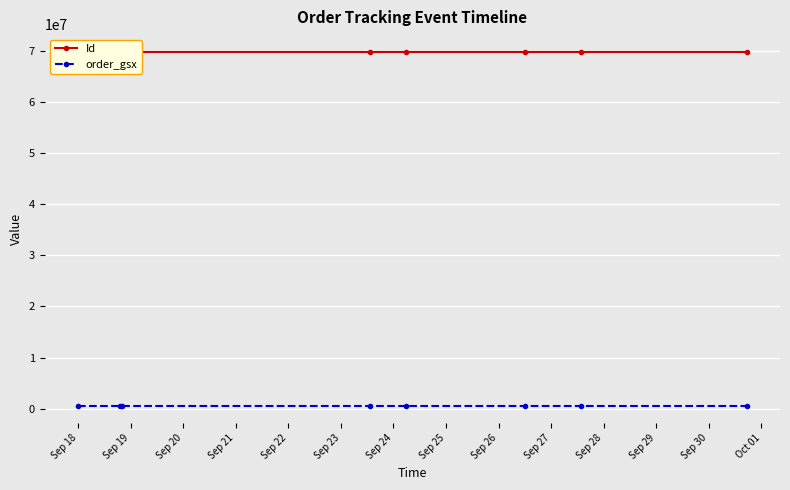

How many interior local peaks does the Id series have?

2